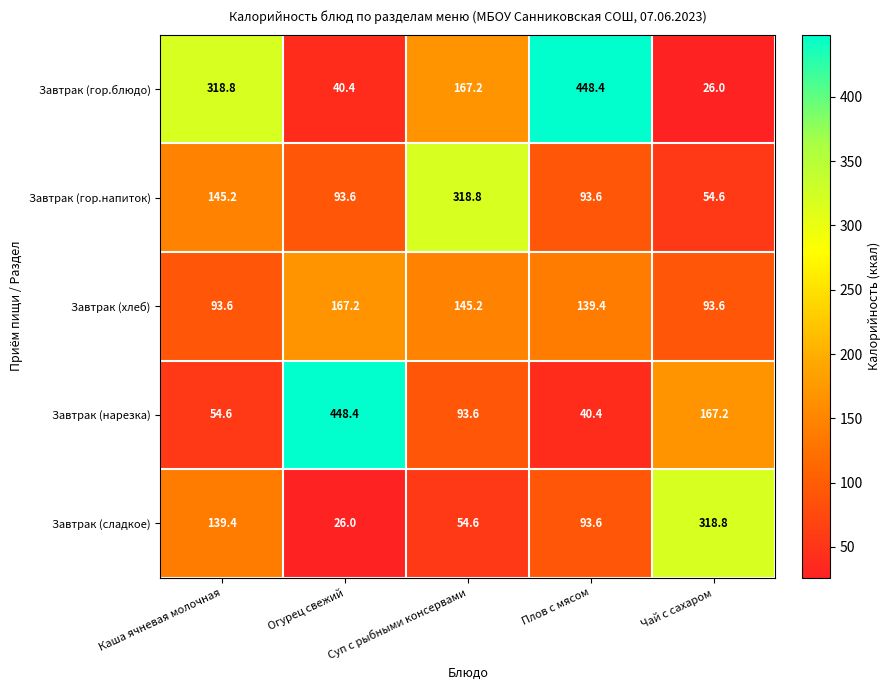

Which category has the highest value in the Завтрак (сладкое) series?

Чай с сахаром